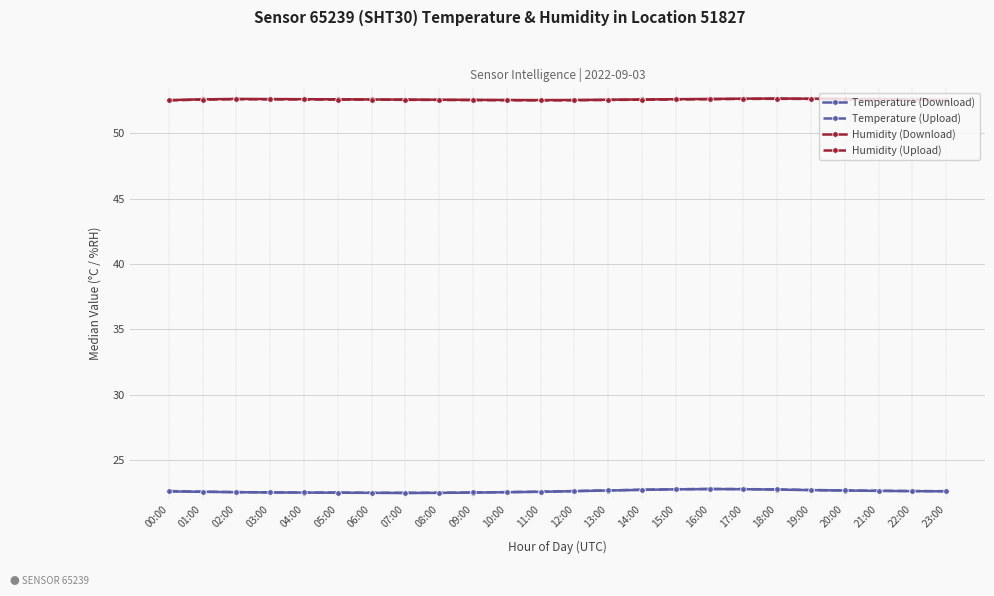

Does the chart have visible grid lines?

Yes